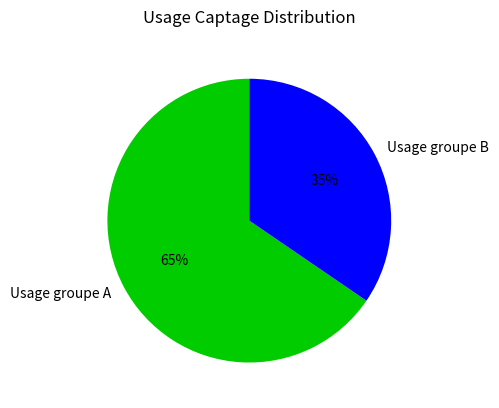

Which has a higher value, Usage groupe A or Usage groupe B?

Usage groupe A